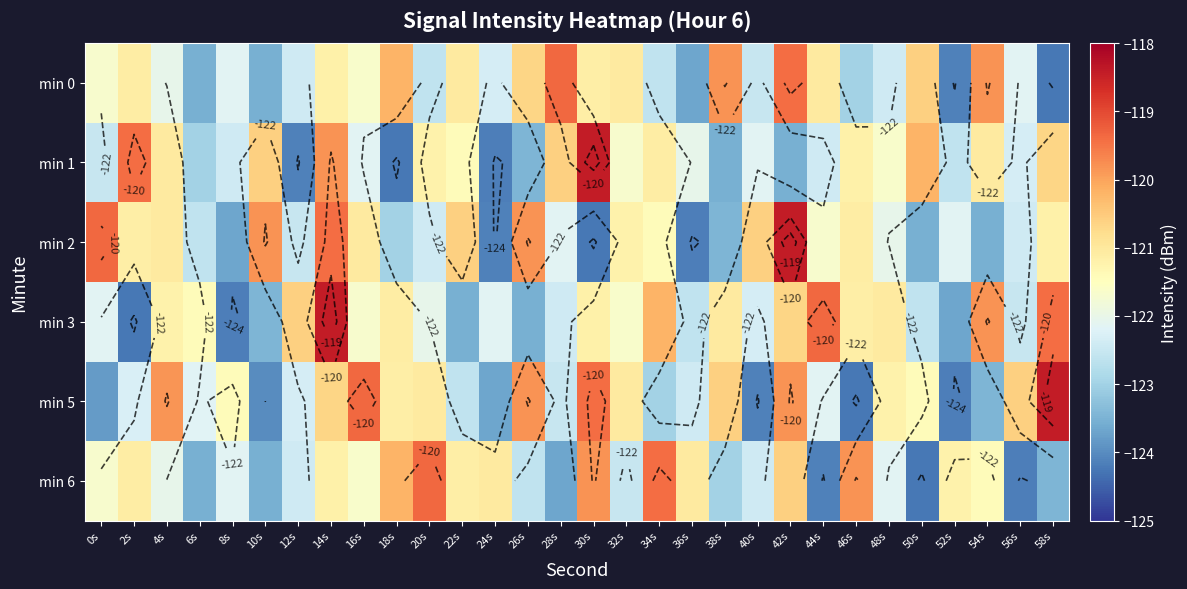

Which category has the lowest value across all series?

58s